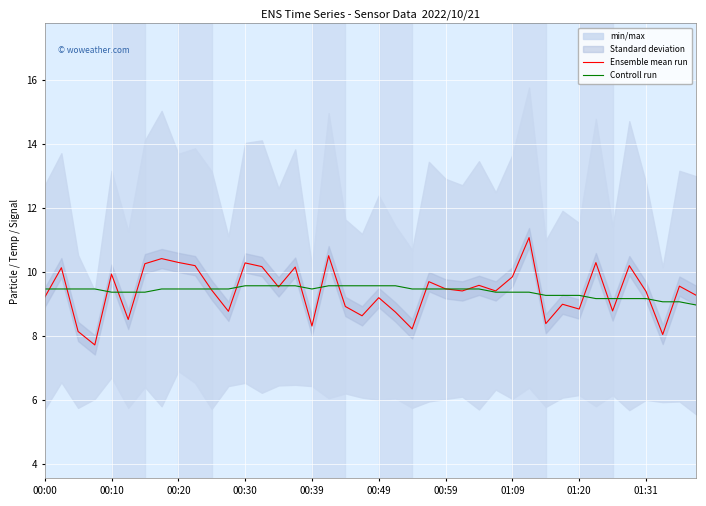

Count the number of categories in the chart.

40